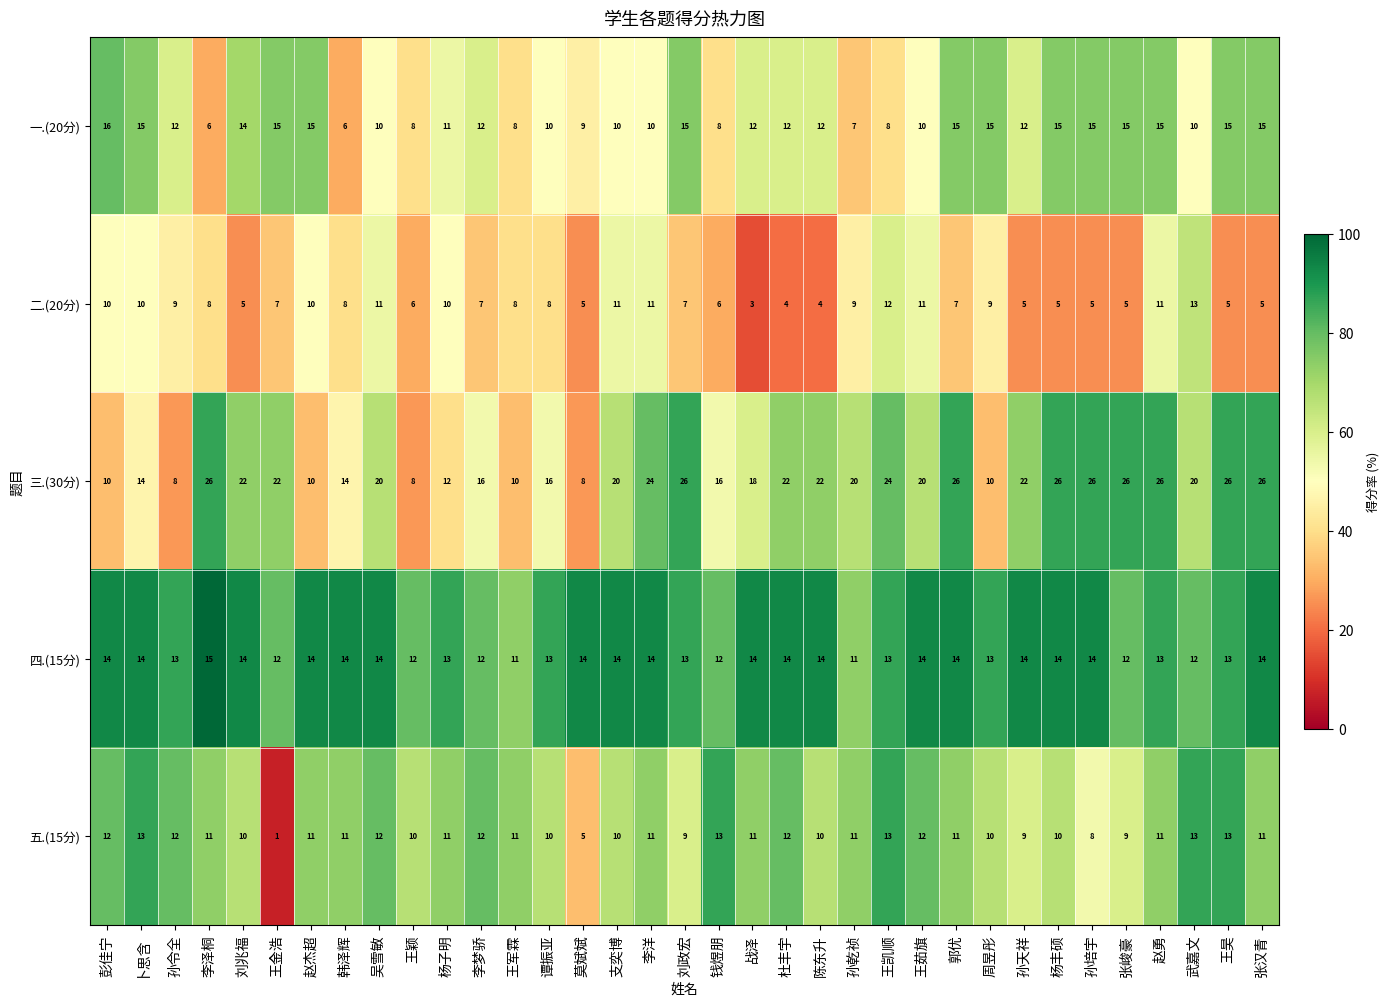

At which label does 三.(30分) first exceed 20?

李泽桐